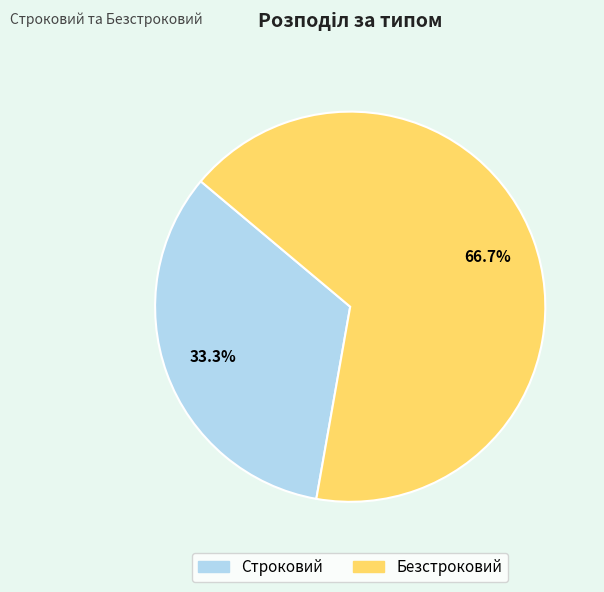

Does Строковий account for over 50% of the chart?

No